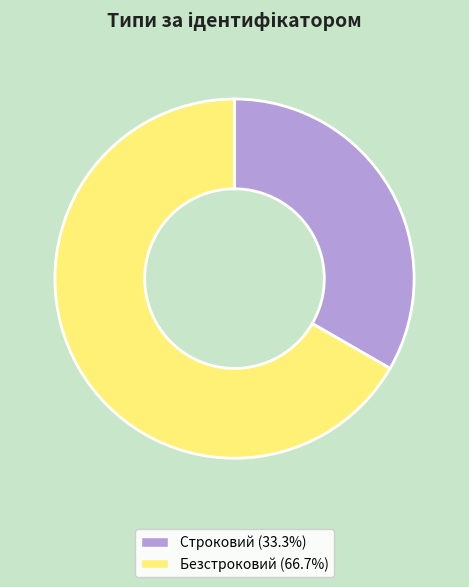

Which category has the smallest portion of the pie?

Строковий